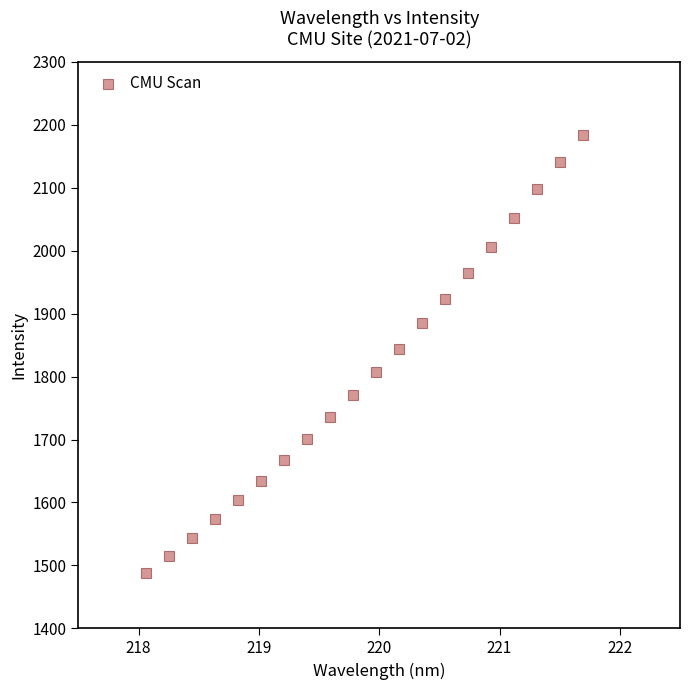

What is the range of Y values (max minus min)?

696.1